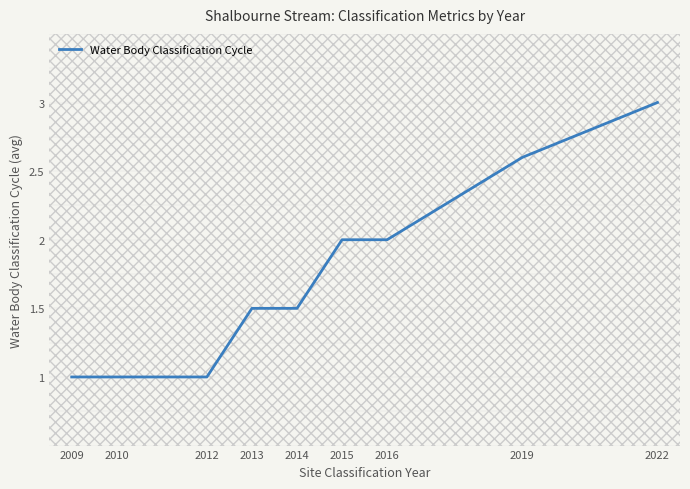

Count the values in the range 1 to 2.

7